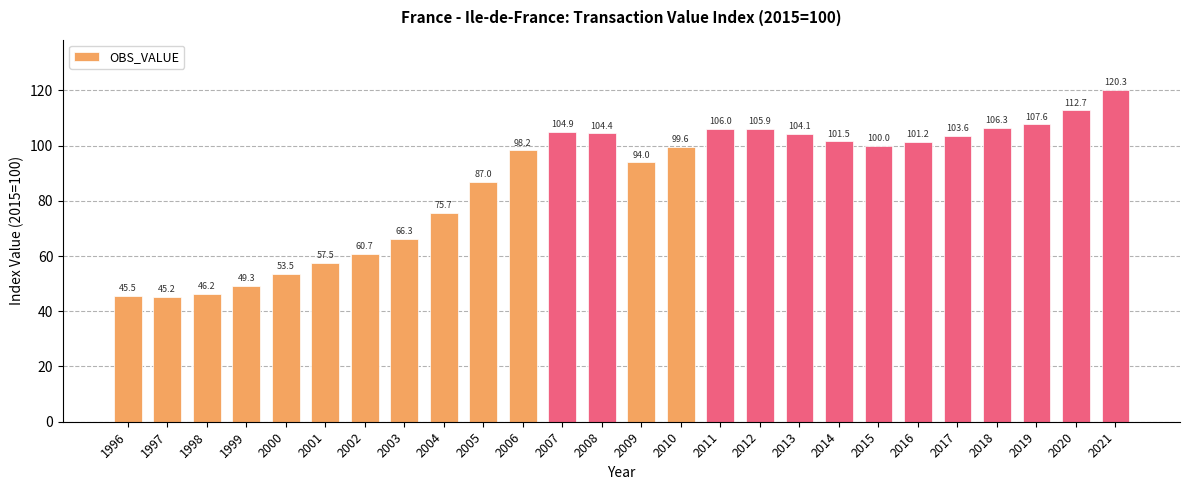

Approximately how many times larger is the value at 2005 compared to 2001?

1.5